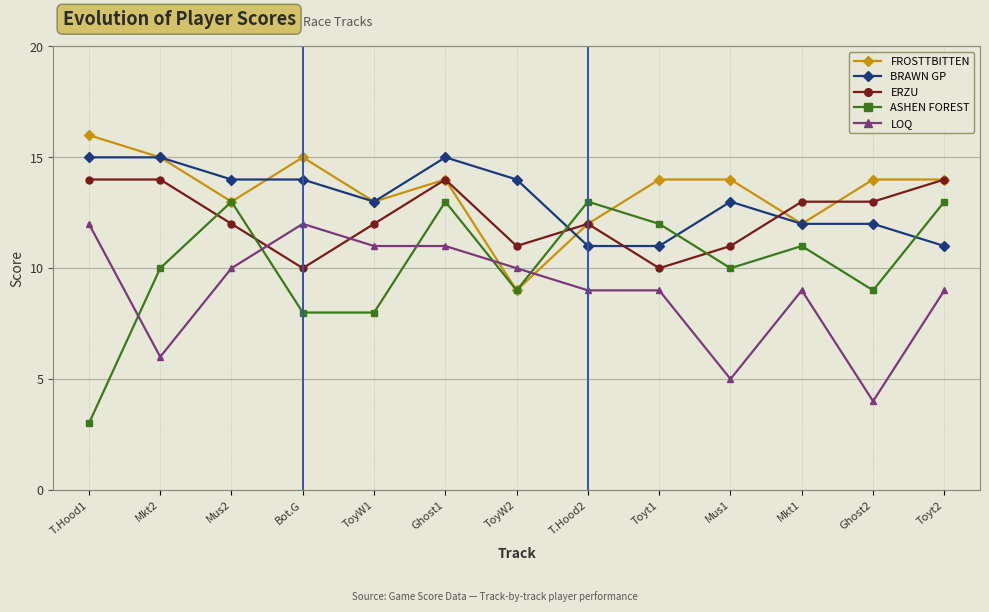

At how many categories does at least one series exceed 3?

13